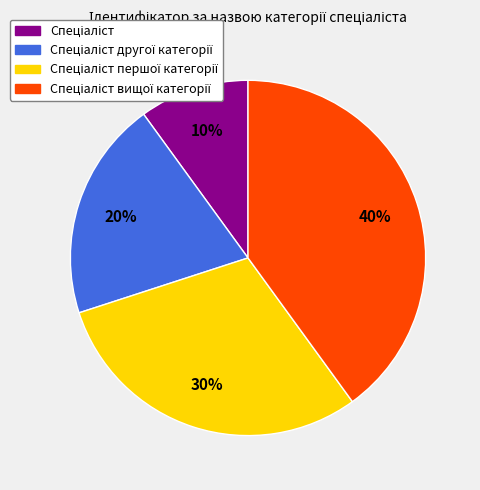

To the nearest percent, what is the average slice percentage?

25%